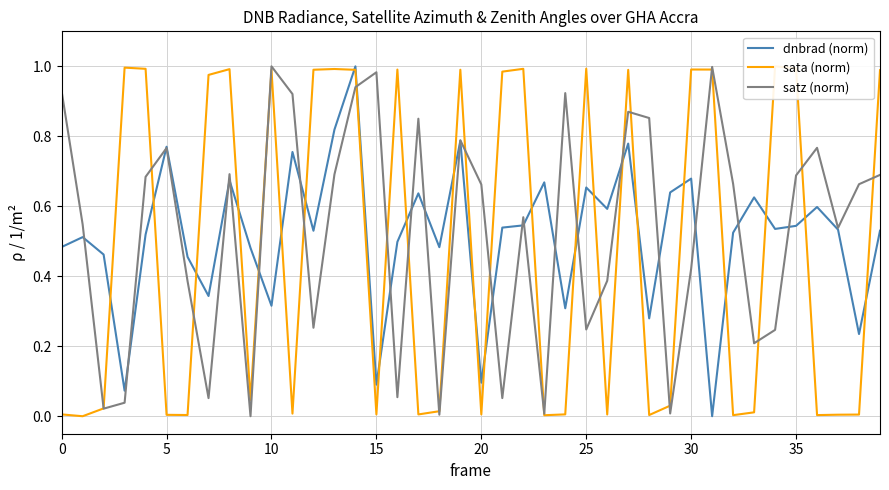

Which series has the widest spread of values?

dnbrad (norm)